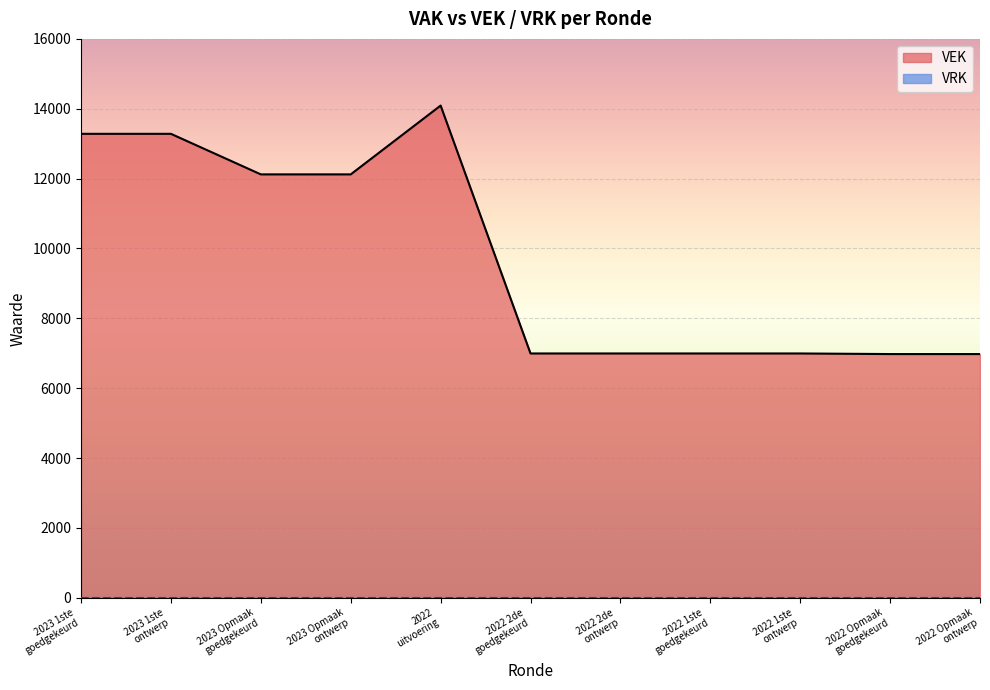

How many lines are shown in the chart?

2